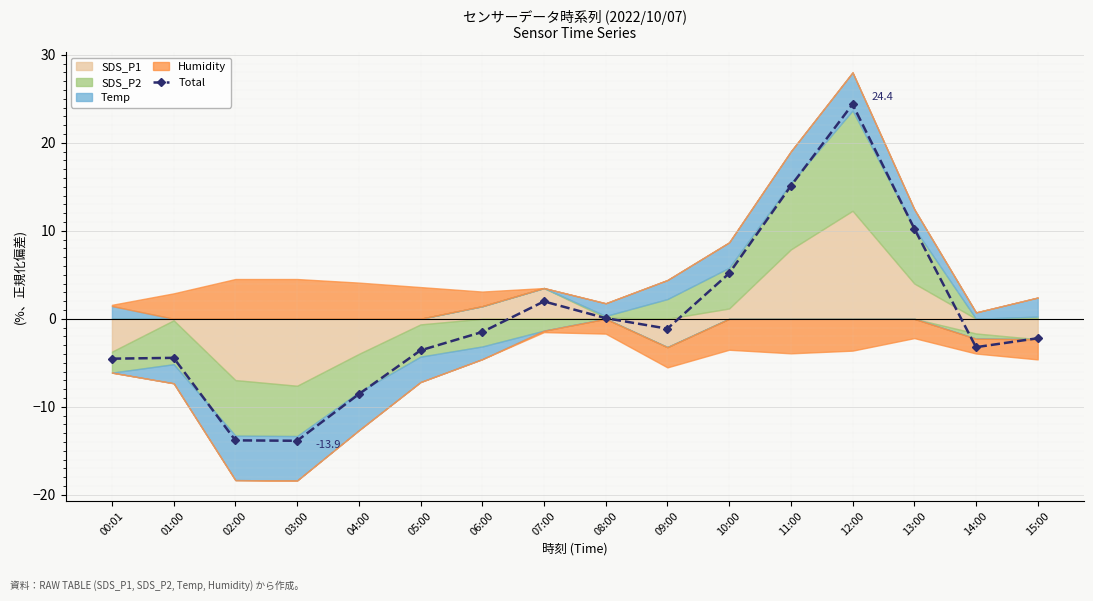

How many lines are shown in the chart?

1